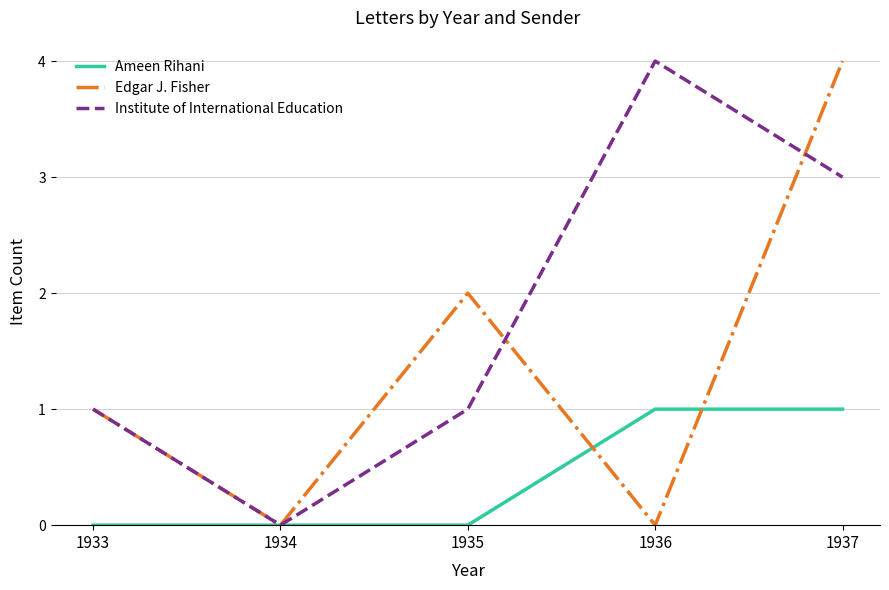

Rank the series at 1935 from lowest to highest value.

Ameen Rihani, Institute of International Education, Edgar J. Fisher